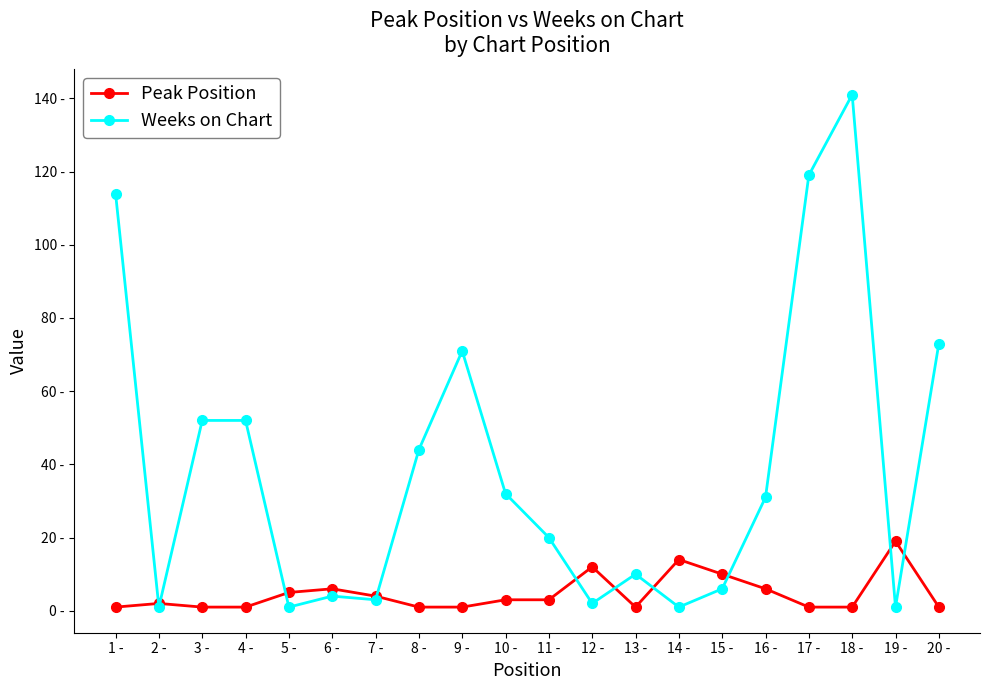

Rank the categories by Peak Position value from highest to lowest.

19 -, 14 -, 12 -, 15 -, 6 -, 16 -, 5 -, 7 -, 10 -, 11 -, 2 -, 1 -, 3 -, 4 -, 8 -, 9 -, 13 -, 17 -, 18 -, 20 -